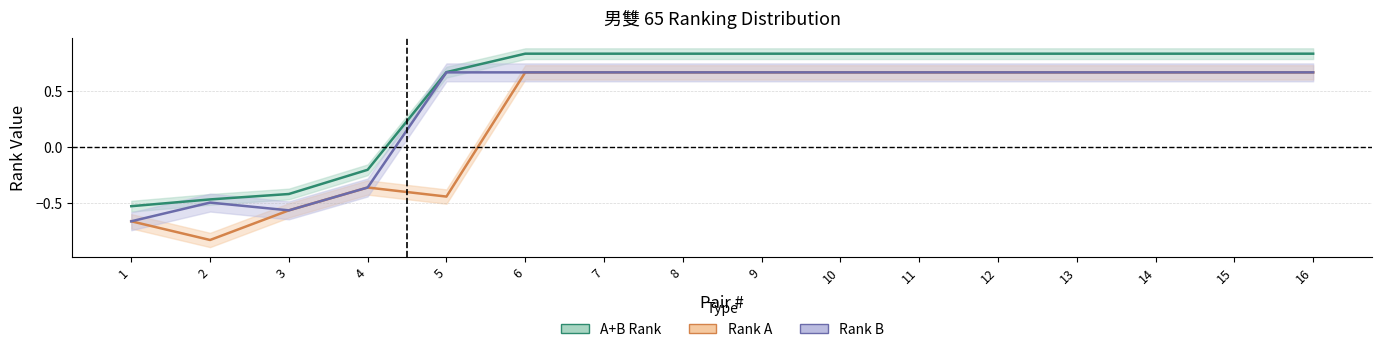

What is the value of the Rank A point at the 7th from the left?

0.7